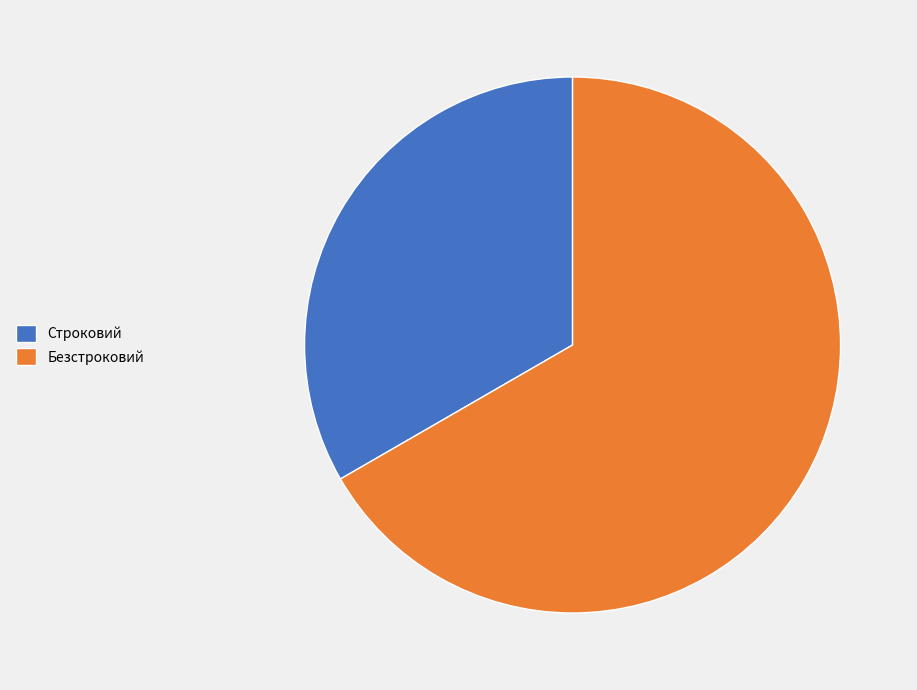

Combined, do Строковий and Безстроковий account for over 50%?

Yes